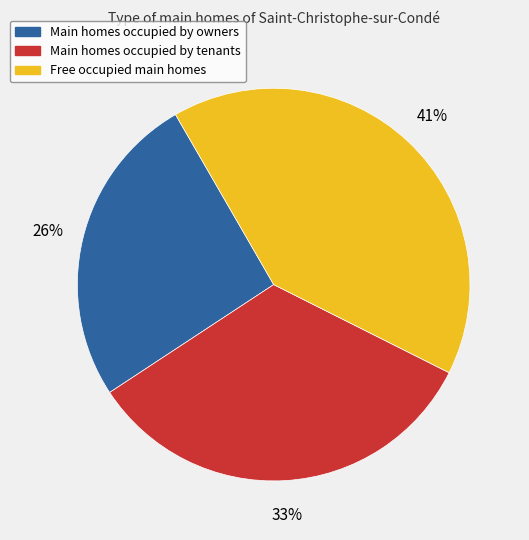

To the nearest percent, what is the average slice percentage?

33%